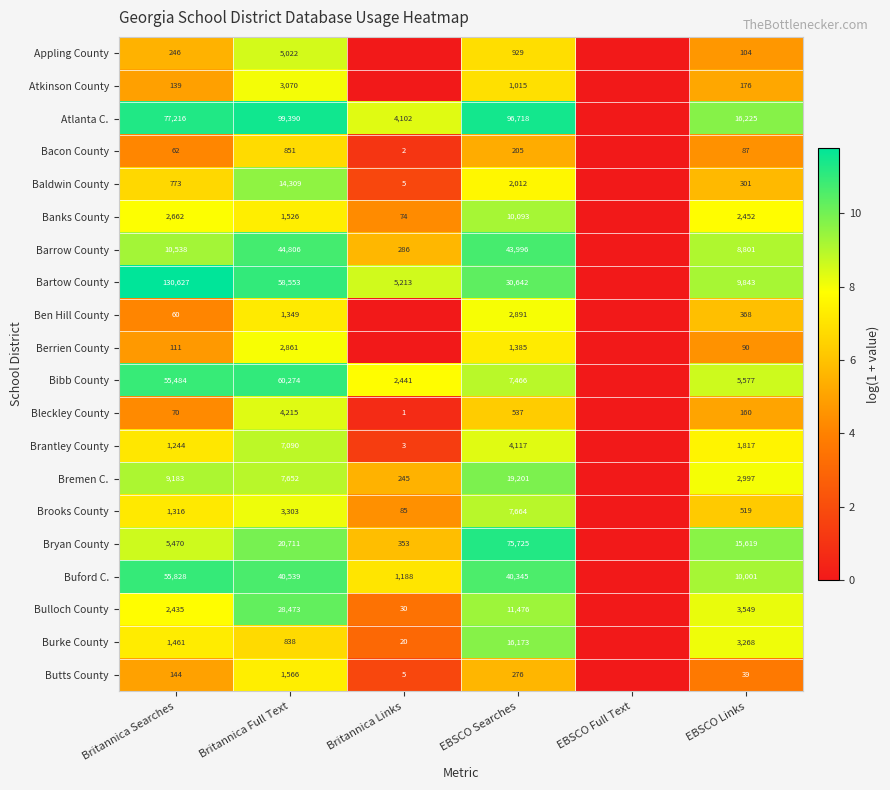

What is the total value across all series at Britannica Links?

70.8